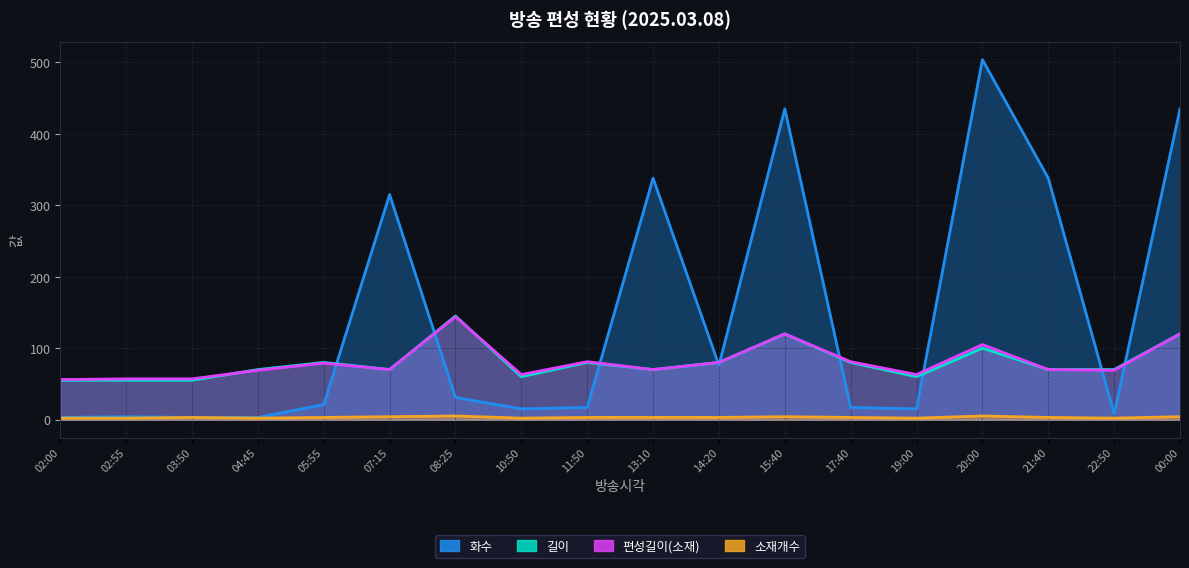

What is the label of the 11th point from the right?

10:50